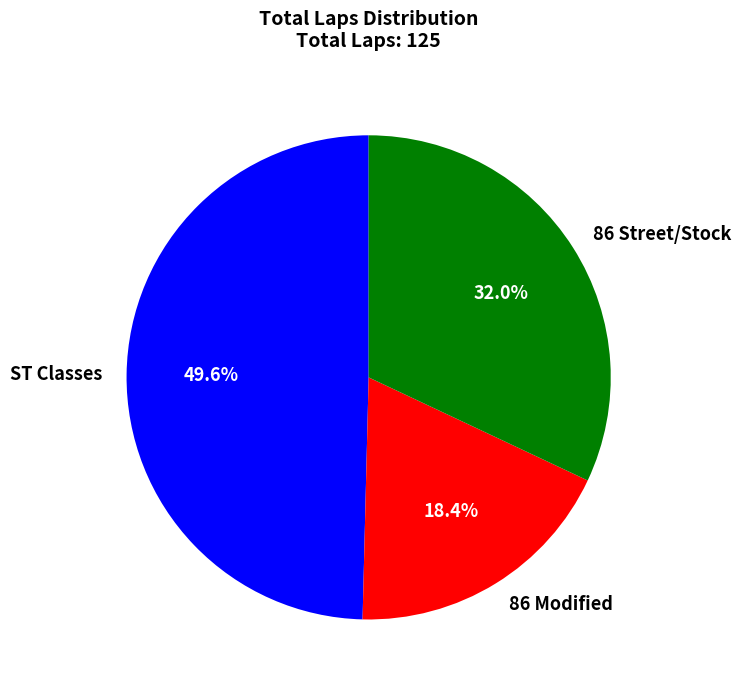

Is there any slice that represents more than half of the pie?

No